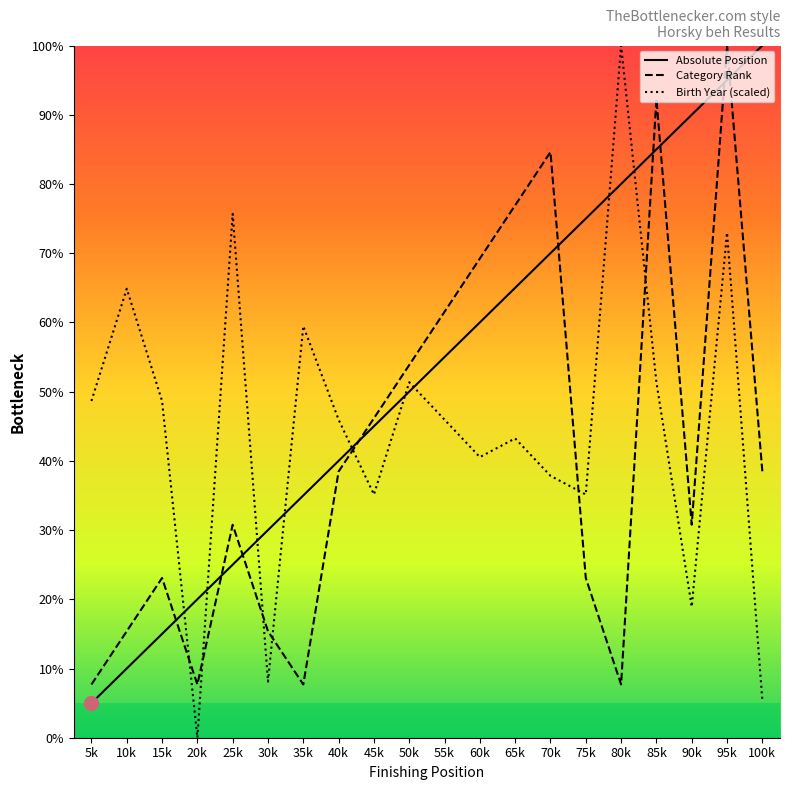

What is the greatest value displayed?

100.0